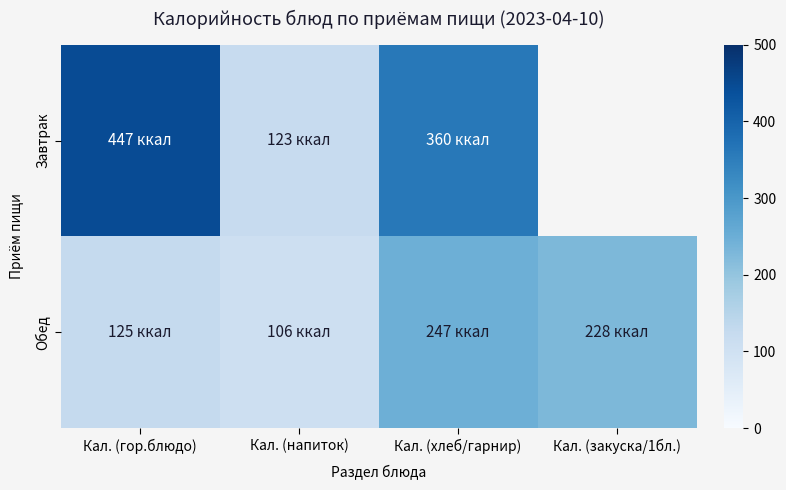

How many values in the Обед series exceed 228?

1